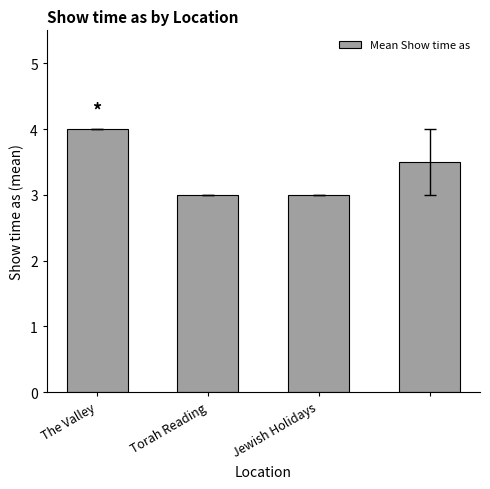

What is the sum of all values?

13.5